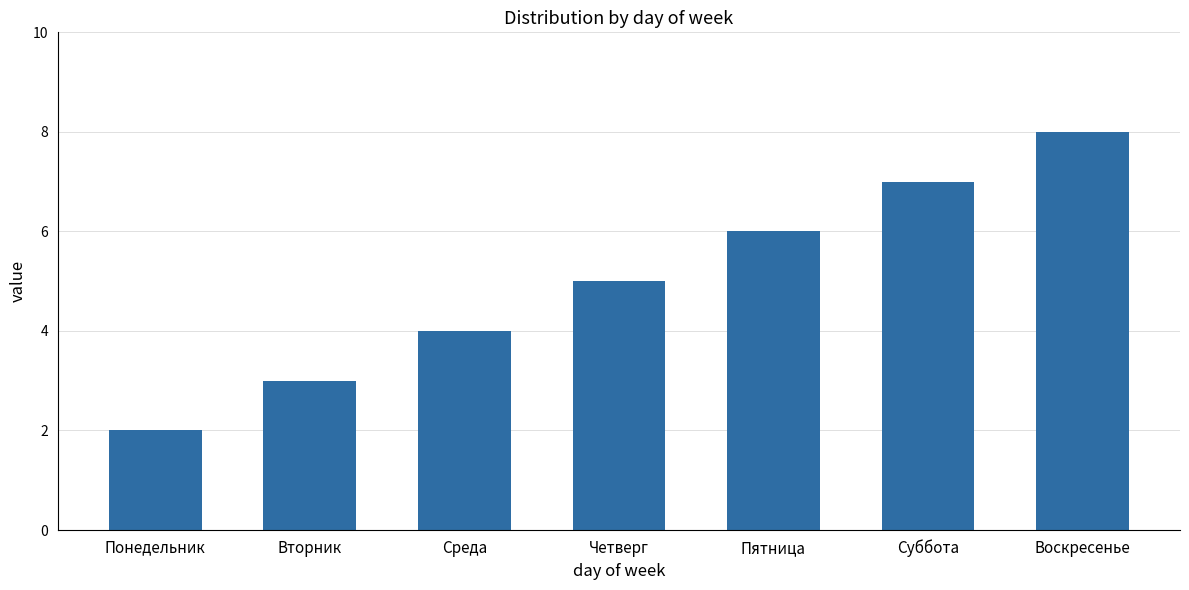

Reading left to right, transcribe all the data shown in this chart.

Понедельник=2	Вторник=3	Среда=4	Четверг=5	Пятница=6	Суббота=7	Воскресенье=8